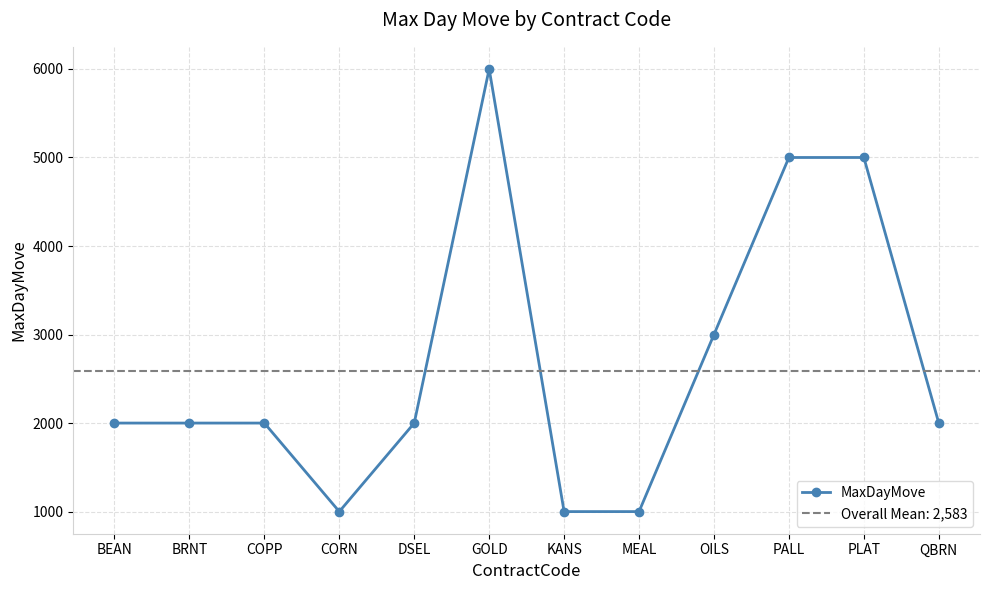

Which label corresponds to the smallest value in the chart?

CORN